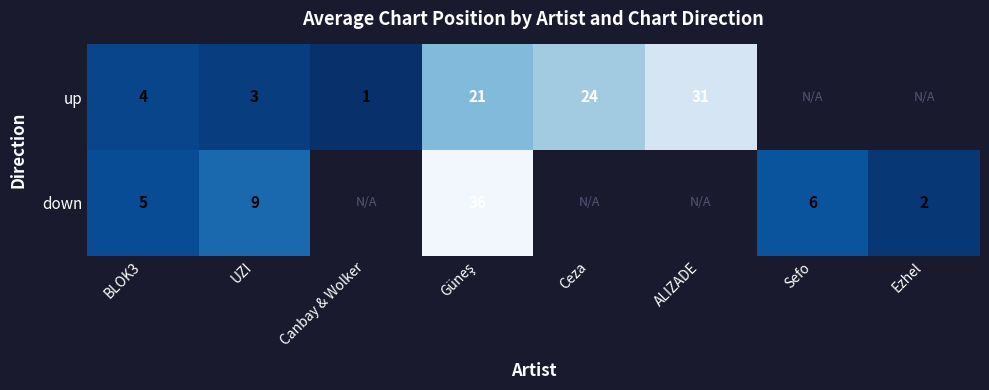

The up series shows 0 at Canbay & Wolker. True or false?

False